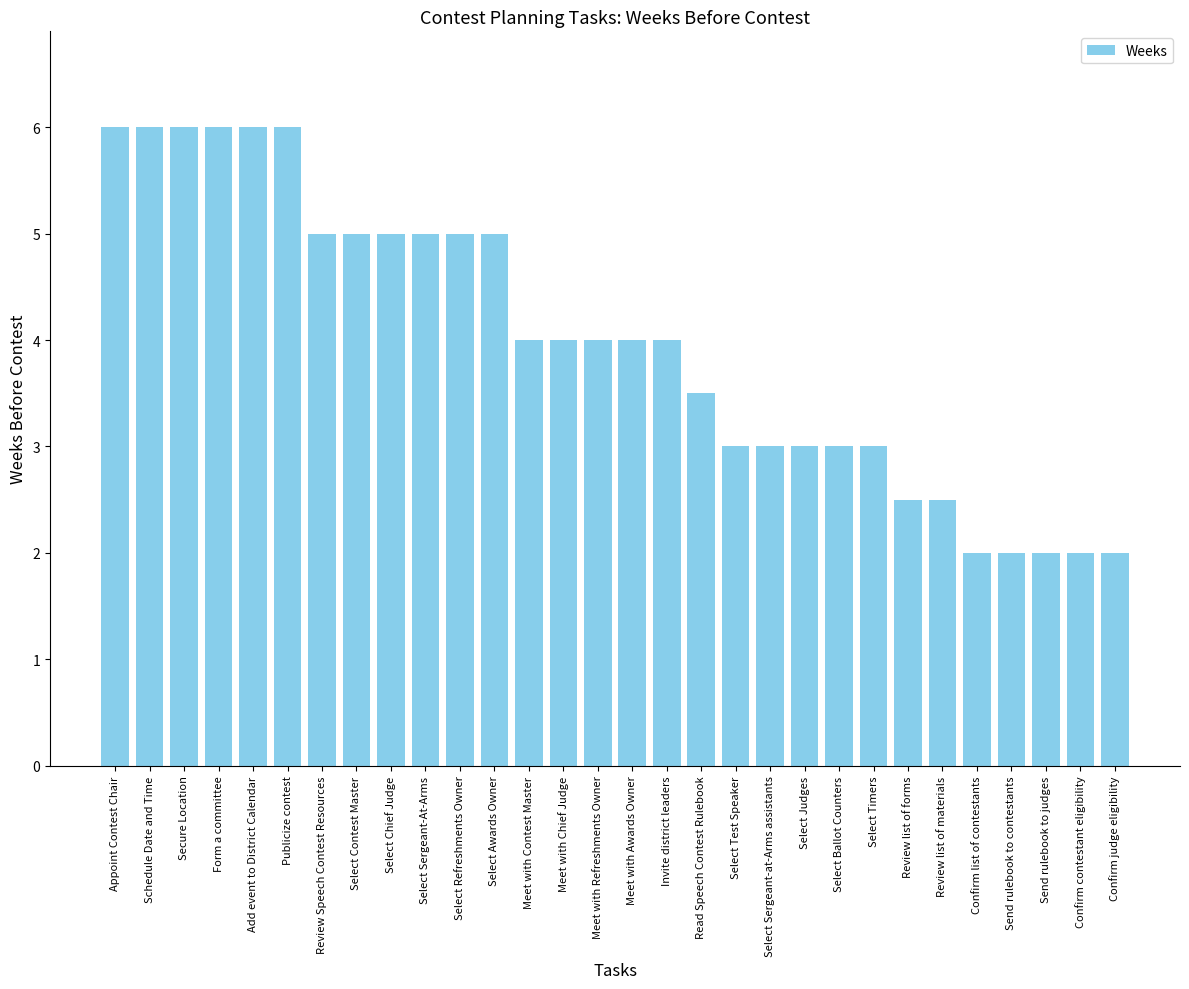

Reading left to right, transcribe all the data shown in this chart.

6.0	6.0	6.0	6.0	6.0	6.0	5.0	5.0	5.0	5.0	5.0	5.0	4.0	4.0	4.0	4.0	4.0	3.5	3.0	3.0	3.0	3.0	3.0	2.5	2.5	2.0	2.0	2.0	2.0	2.0